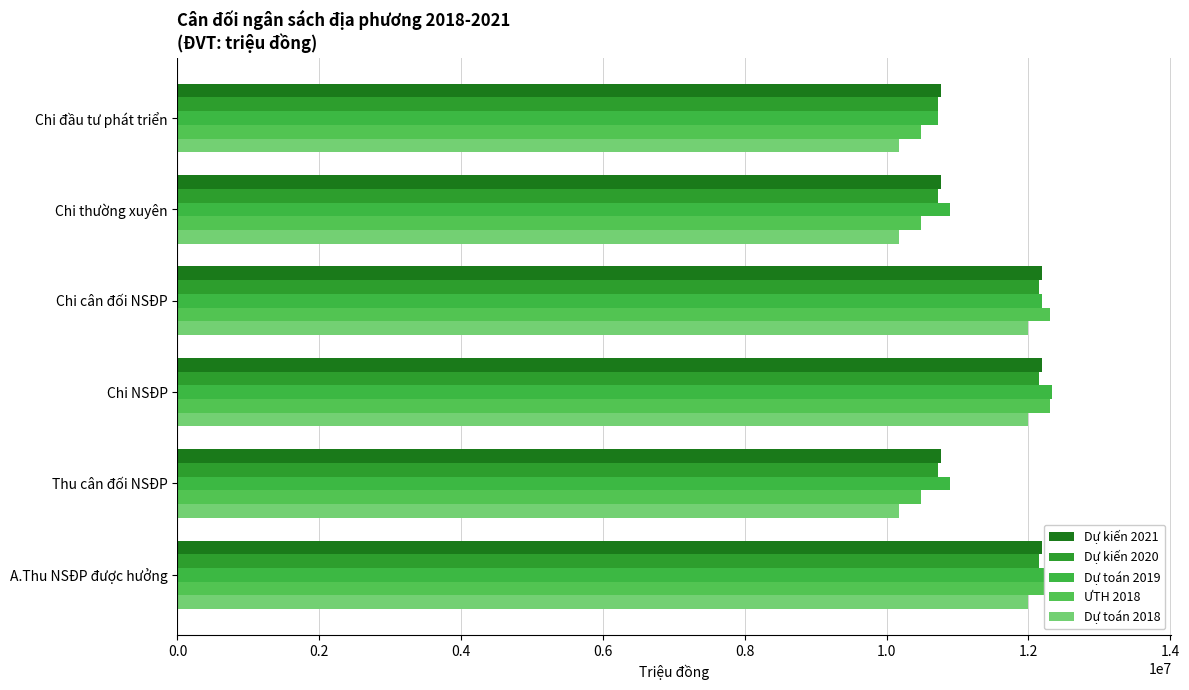

Are the bars horizontal?

Yes